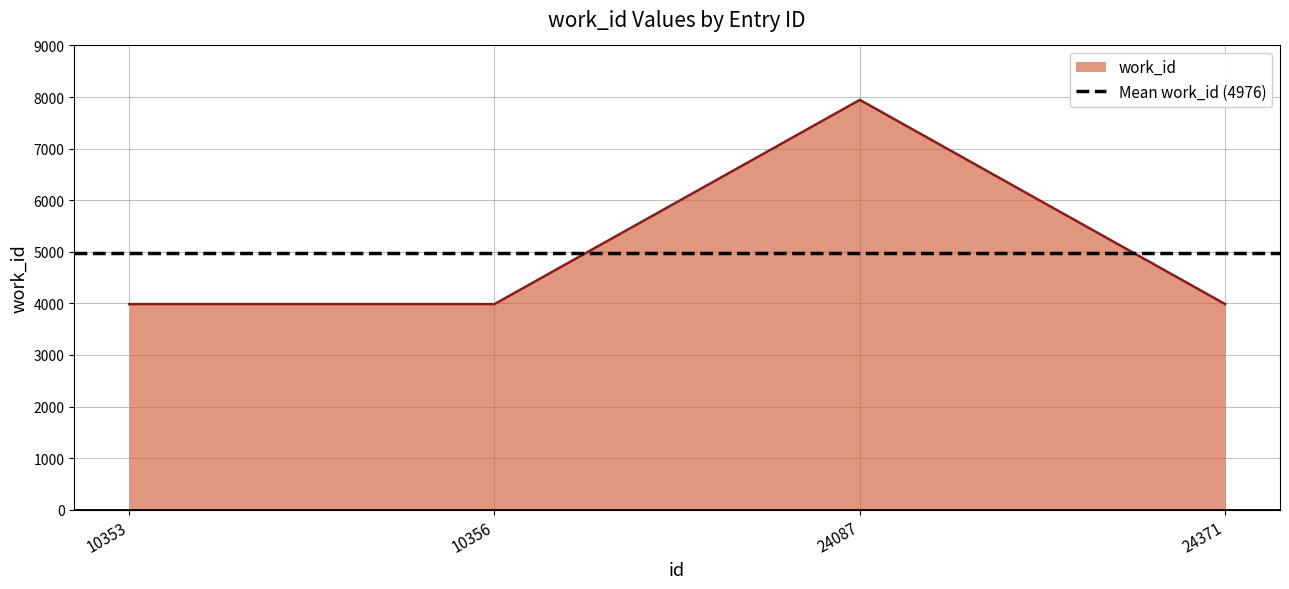

What is the change in value from 10356 to 24087?

+3959